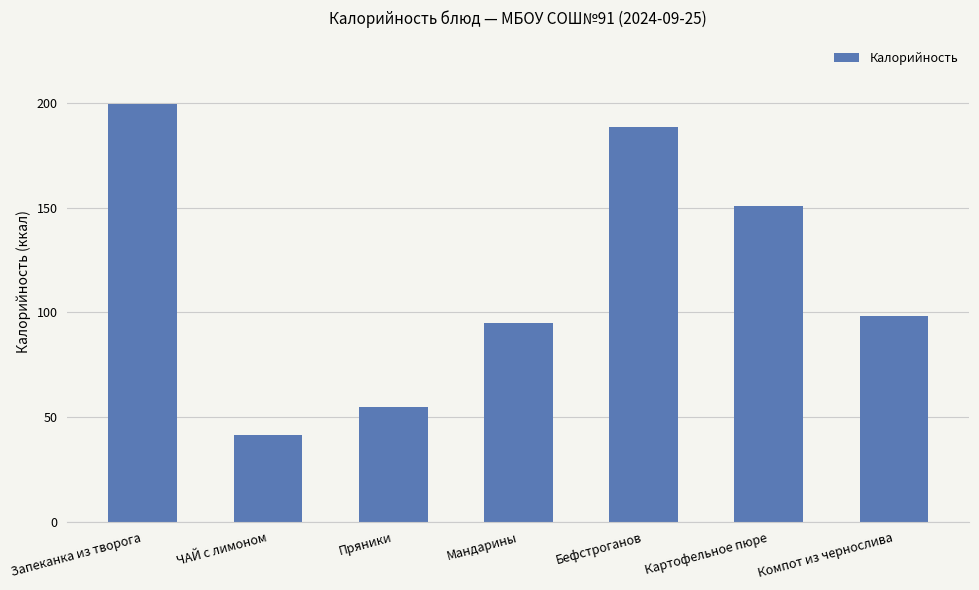

True or false: the data shows 13.5 at Пряники.

False